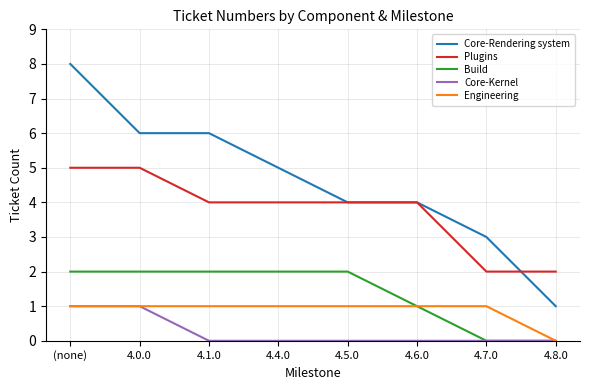

Is the value of Core-Kernel at 4.6.0 greater than the value of Engineering at 4.4.0?

No